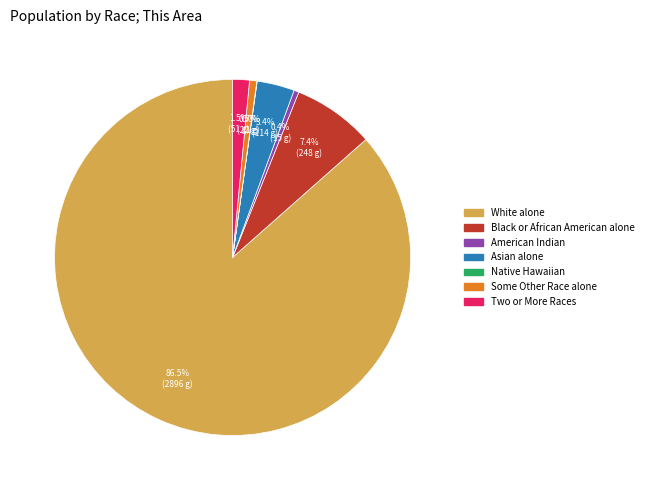

Does any single category account for the majority?

Yes